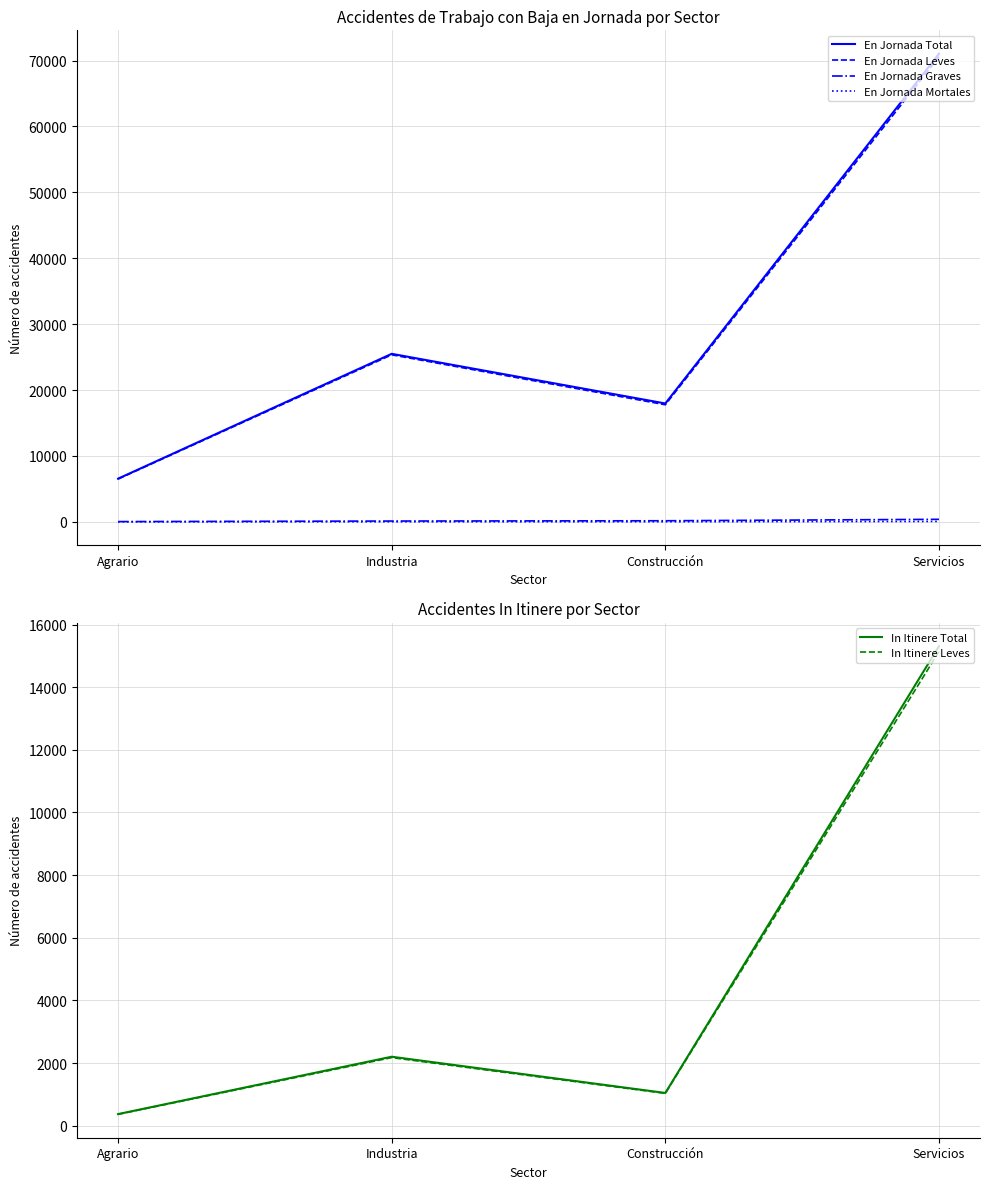

Reading left to right, extract all data points from this chart.

En Jornada Total: Agrario=6556	Industria=25499	Construcción=17966	Servicios=71027
En Jornada Leves: Agrario=6499	Industria=25349	Construcción=17770	Servicios=70566
En Jornada Graves: Agrario=46	Industria=129	Construcción=172	Servicios=391
En Jornada Mortales: Agrario=11	Industria=21	Construcción=24	Servicios=70
In Itinere Total: Agrario=369	Industria=2201	Construcción=1044	Servicios=15308
In Itinere Leves: Agrario=362	Industria=2173	Construcción=1031	Servicios=15137